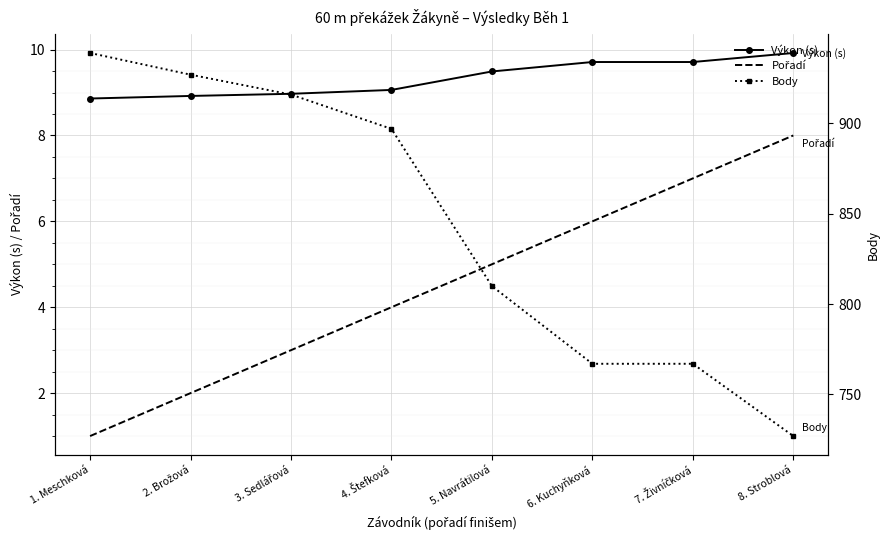

How many data points does each series have?

8